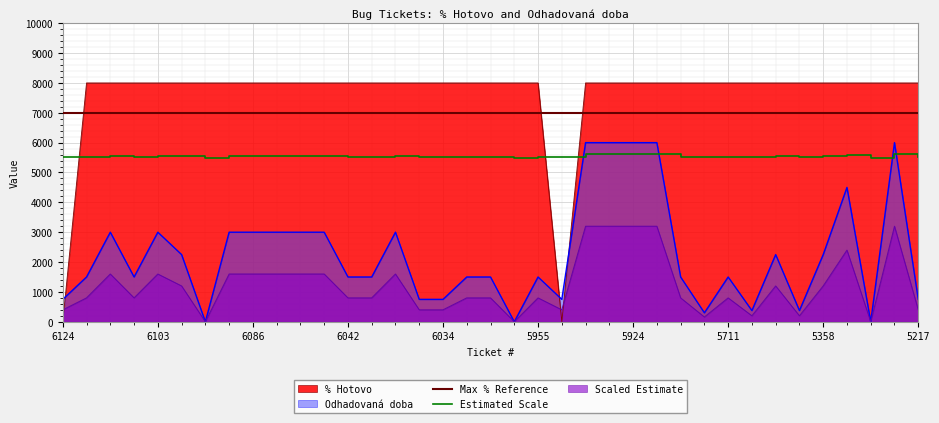

What is the minimum value for Max % Reference?

7000.0